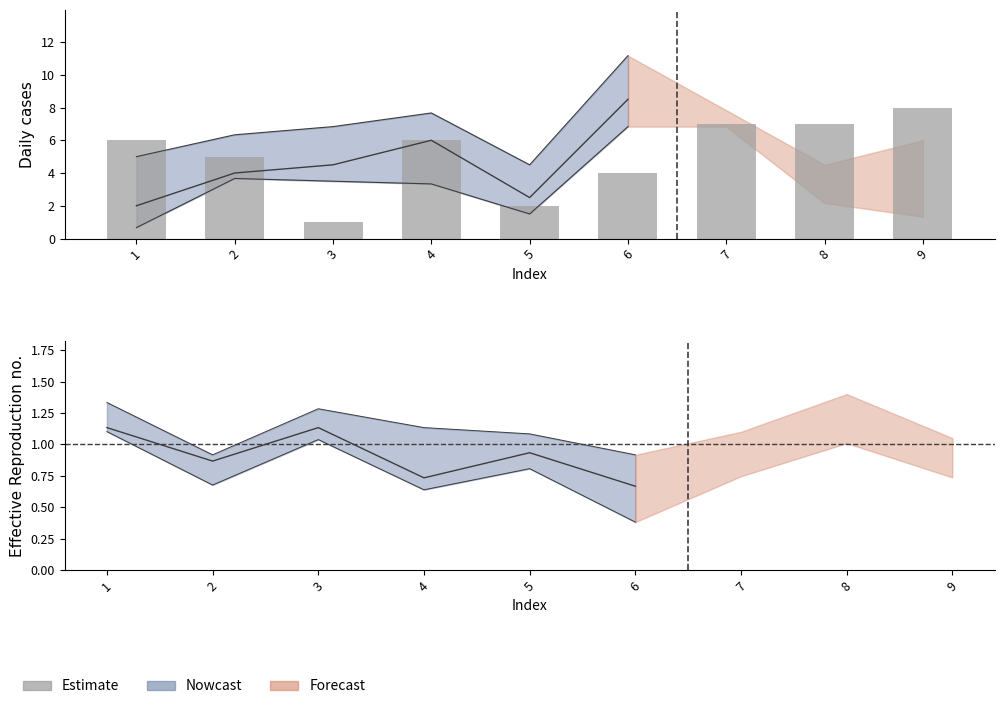

Is it true that the value at 1 is 6?

True